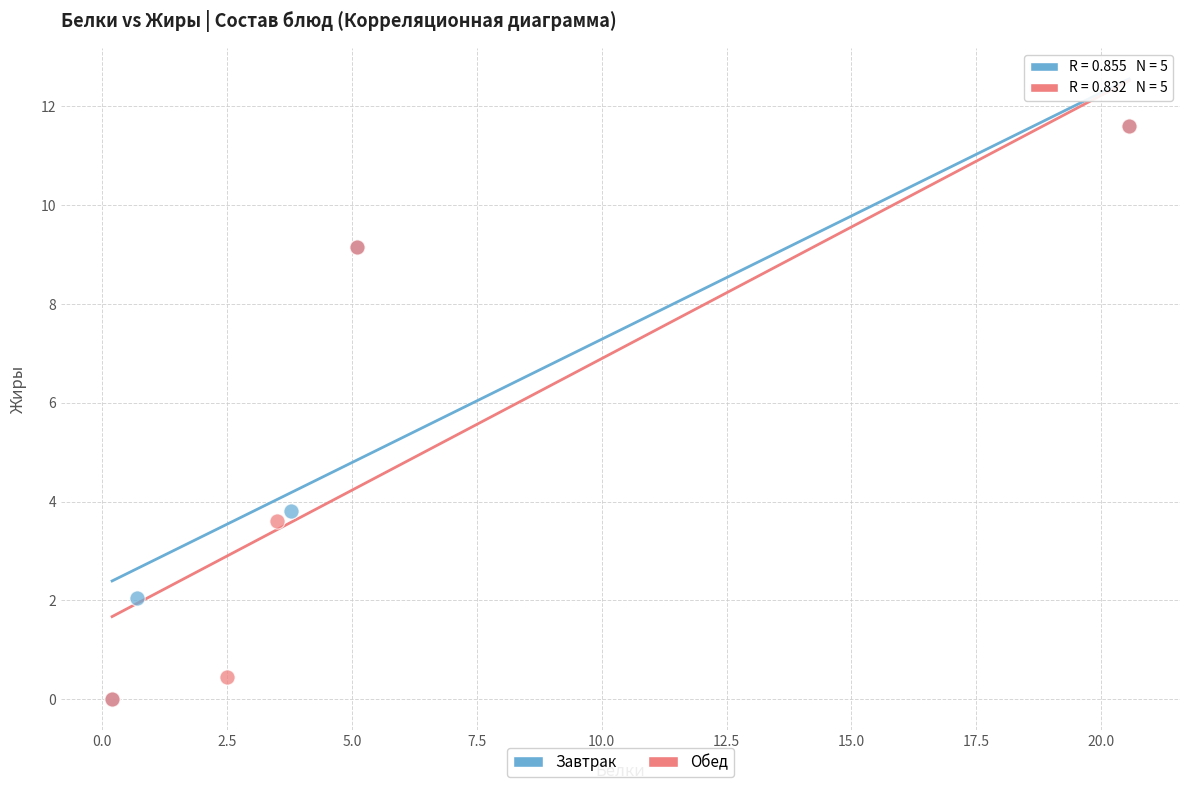

What are all the series names shown in the legend?

Завтрак, Обед